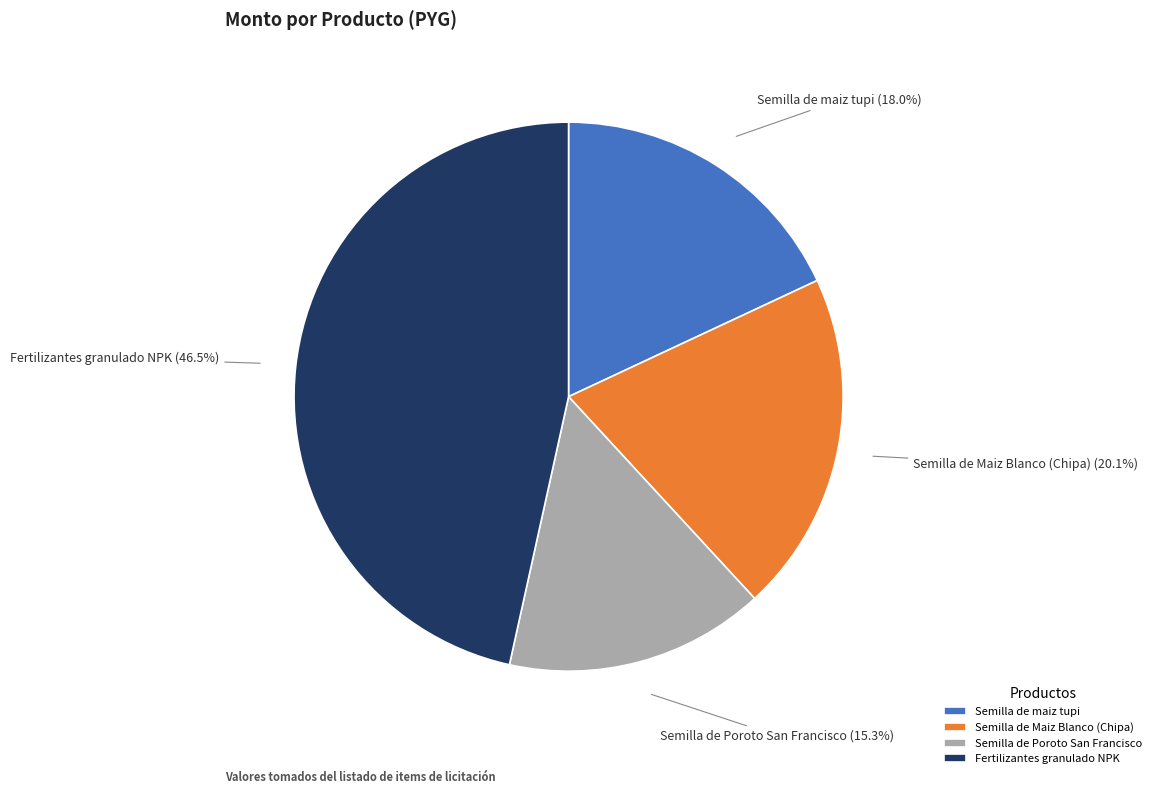

To the nearest percent, what percentage of the pie is Semilla de Maiz Blanco (Chipa)?

20%